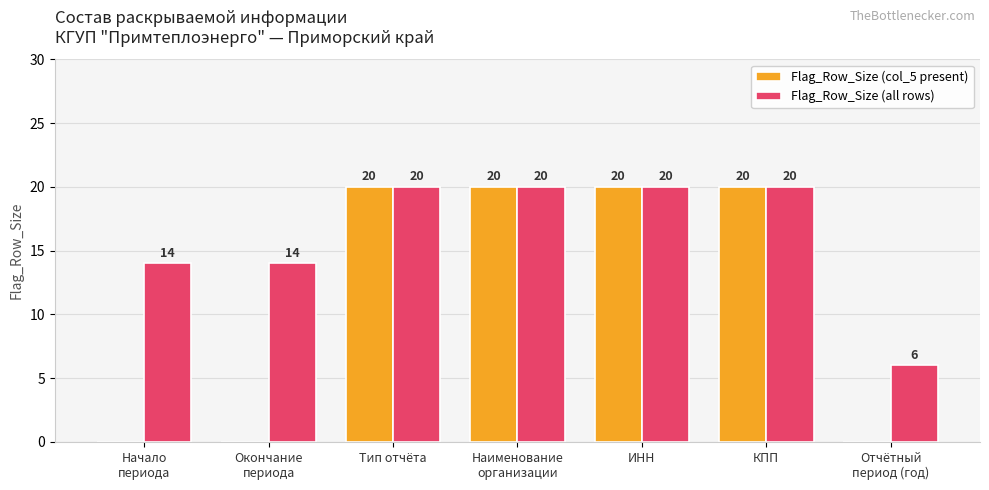

What is the maximum value shown in the chart?

20